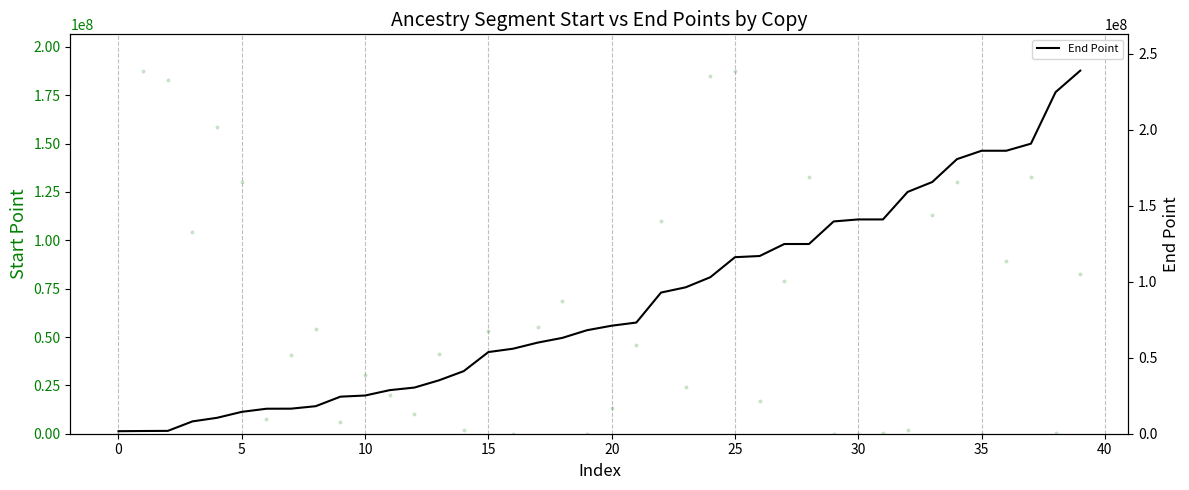

Which series reaches the maximum Y coordinate?

End Point